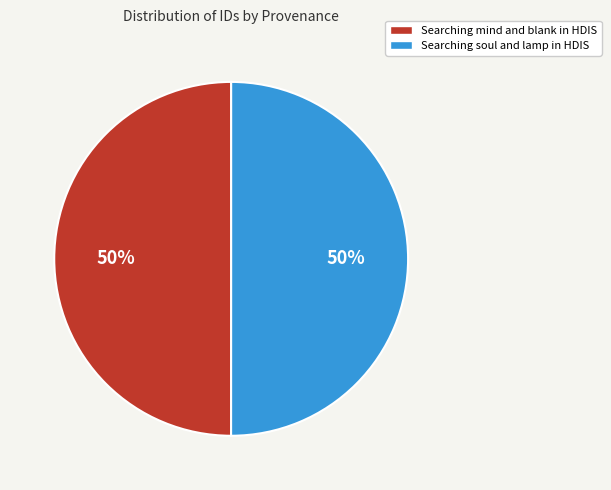

Combined, do Searching soul and lamp in HDIS and Searching mind and blank in HDIS account for over 50%?

Yes